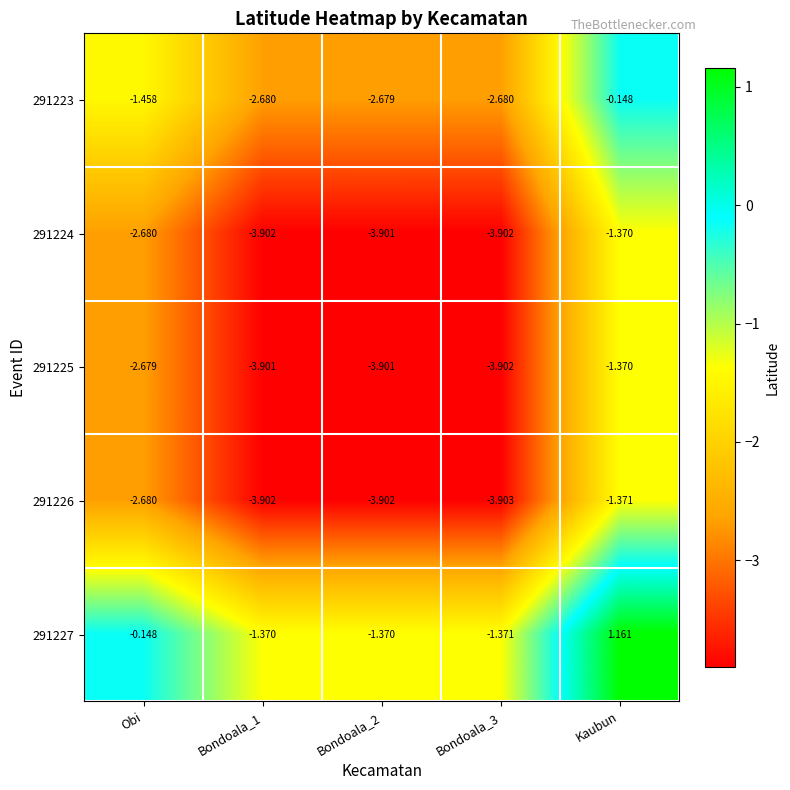

Count the number of data series in this chart.

5